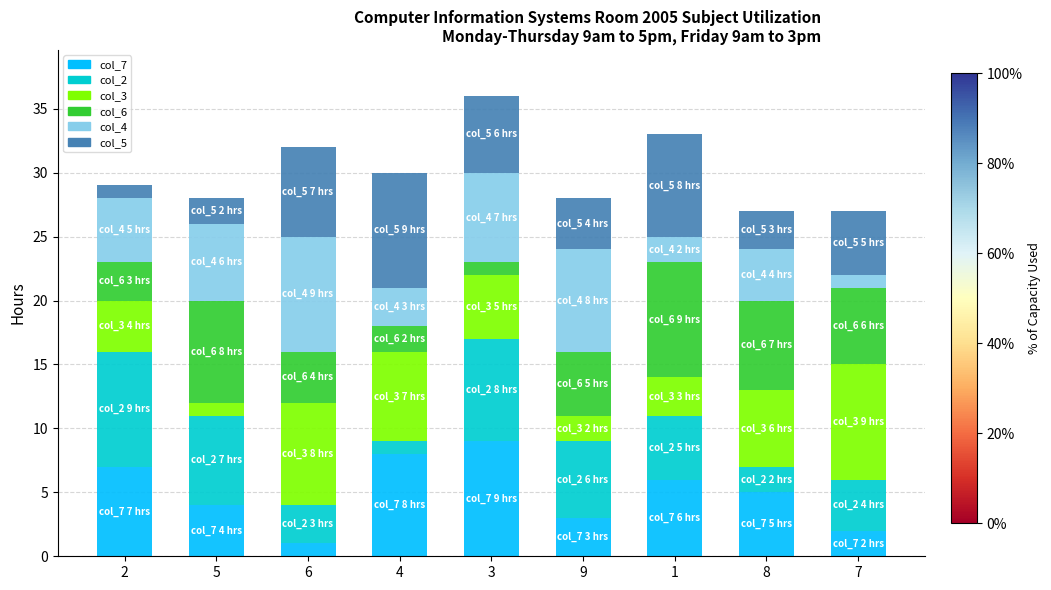

What is the total value across all series at 4?

30